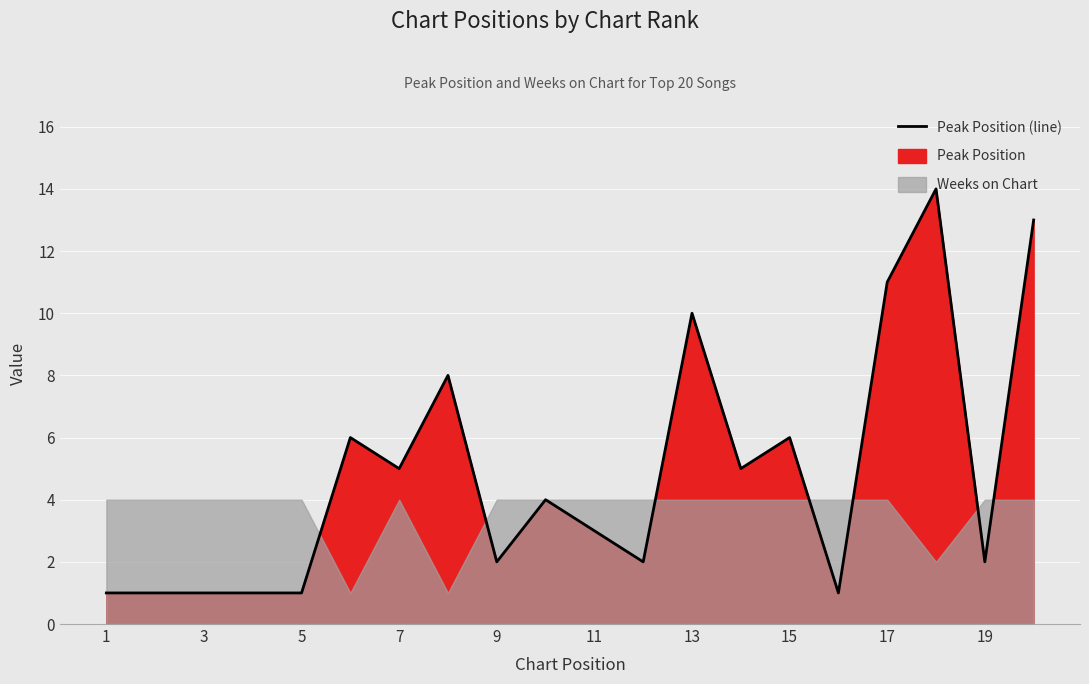

The value at 7 is 7. True or false?

False